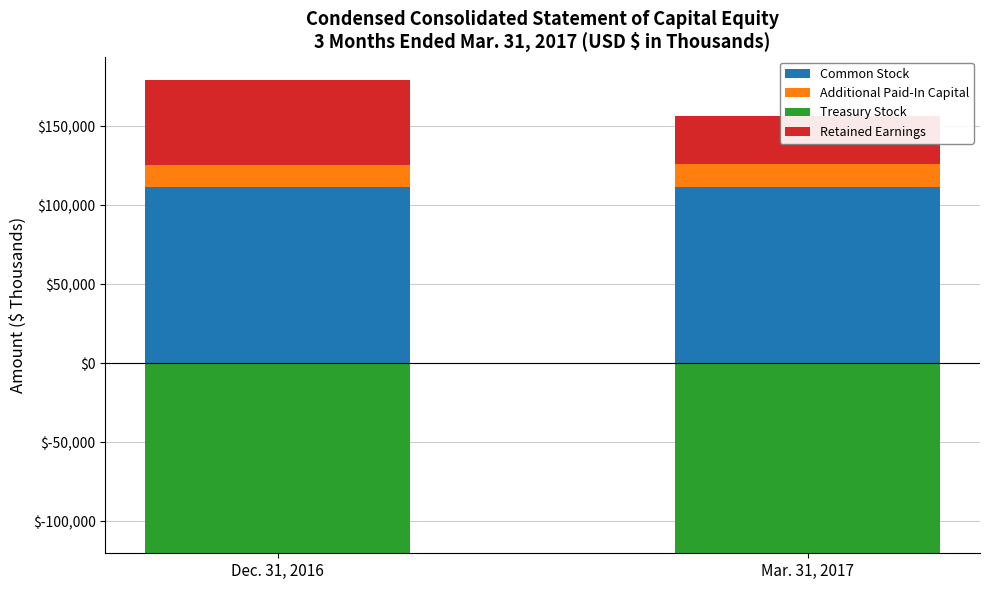

What is the minimum value for Common Stock?

111783